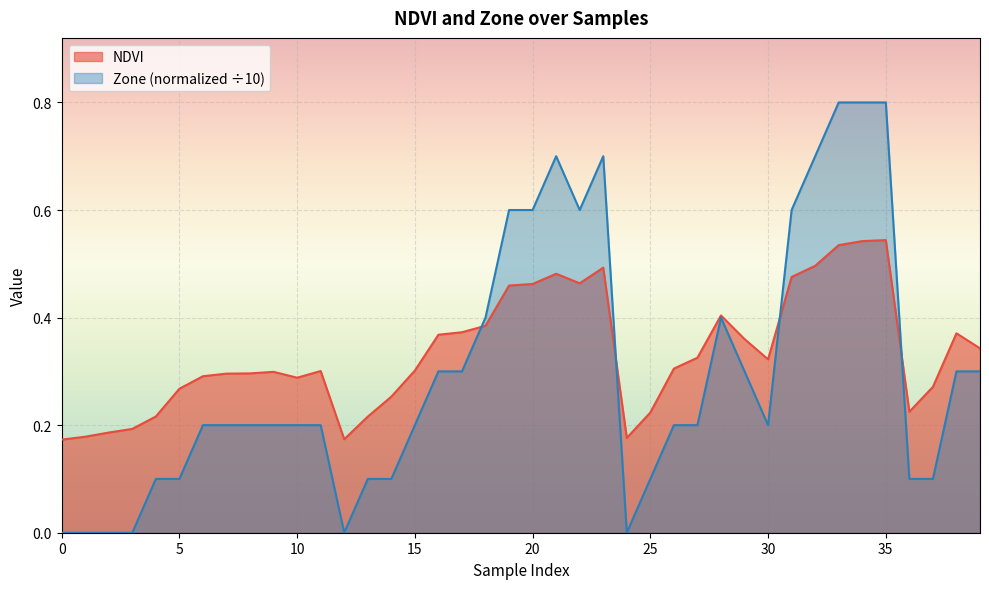

Is it true that NDVI equals 0.5 at 33?

True